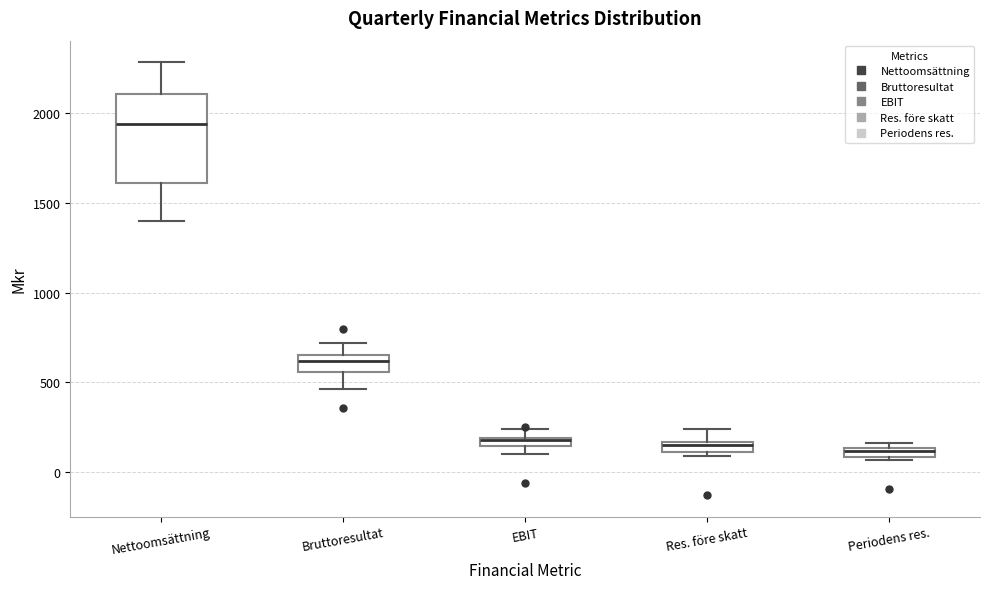

Which box is the tallest, from its lower edge to its upper edge?

Nettoomsättning